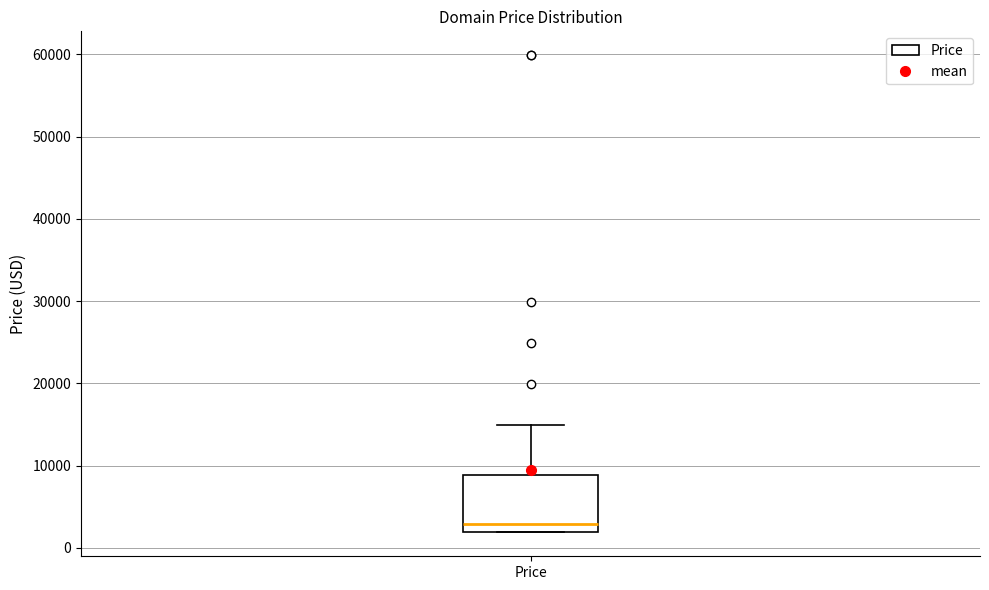

Where is the lower edge of the box for Price on the y-axis? The values are not printed on the chart, so give them approximately, as read against the axis.

2000